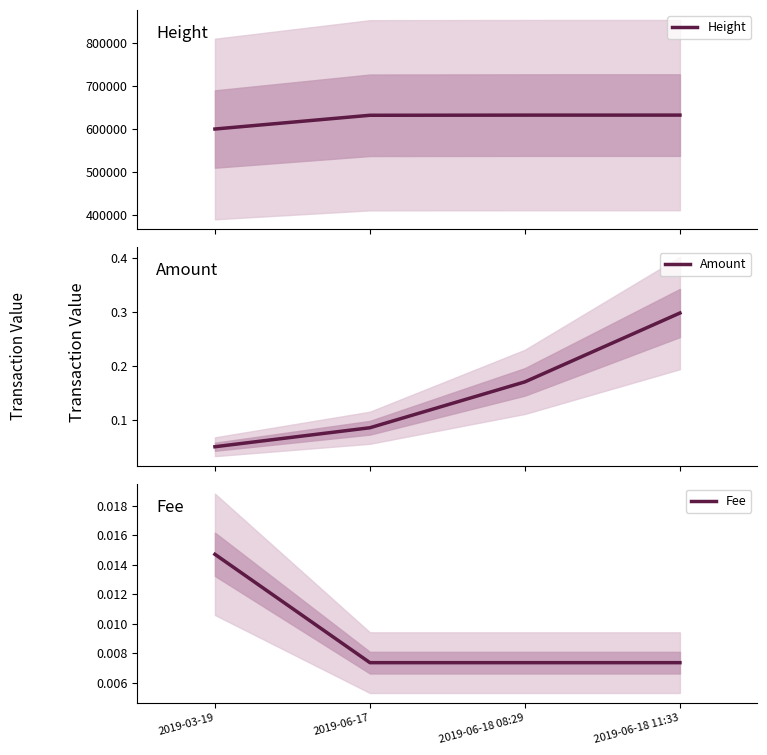

Rank the series at 2019-03-19 from highest to lowest value.

Height, Amount, Fee